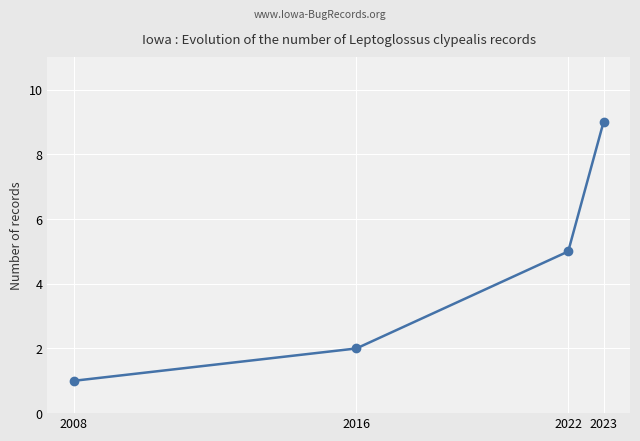

How many distinct data groups are displayed?

1